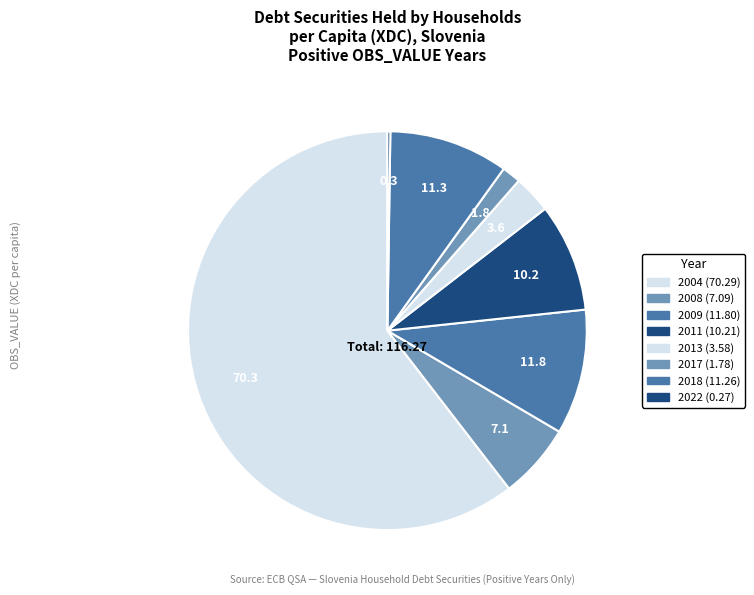

To the nearest percent, what is the difference between the largest and smallest slice percentages?

60%